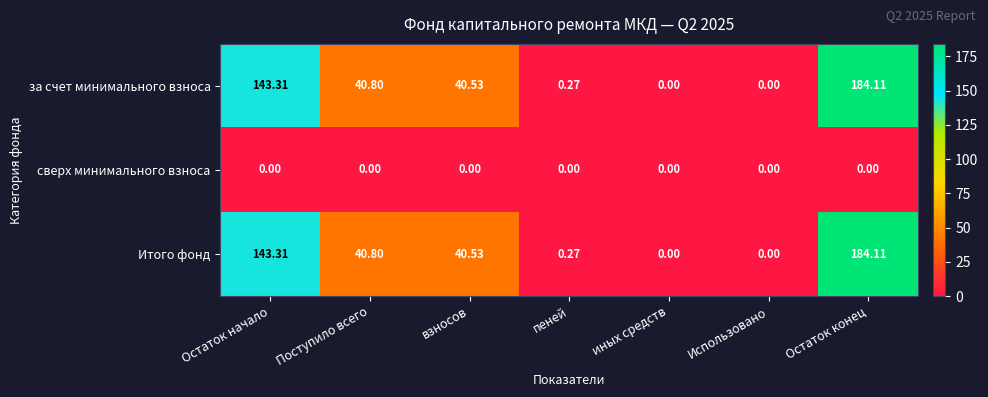

At which category is the sum across all series the highest?

Остаток конец